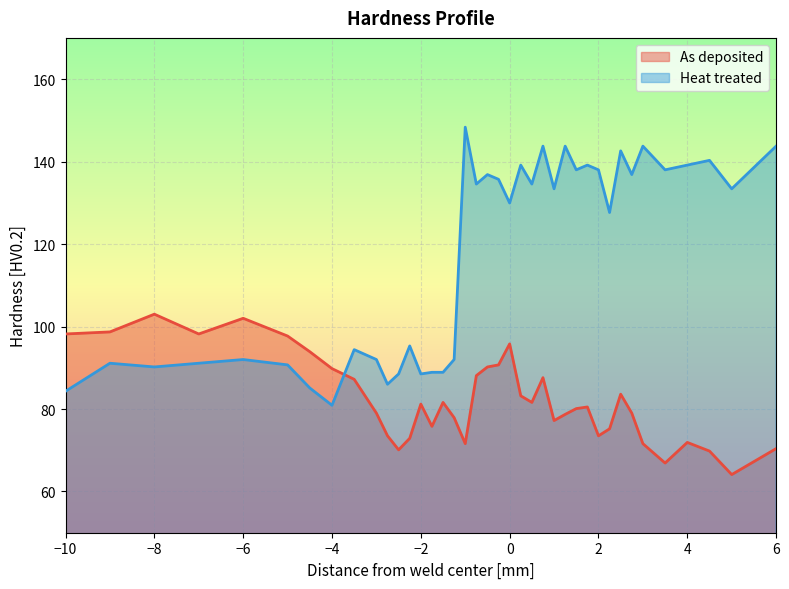

How many interior local peaks does the As deposited series have?

9